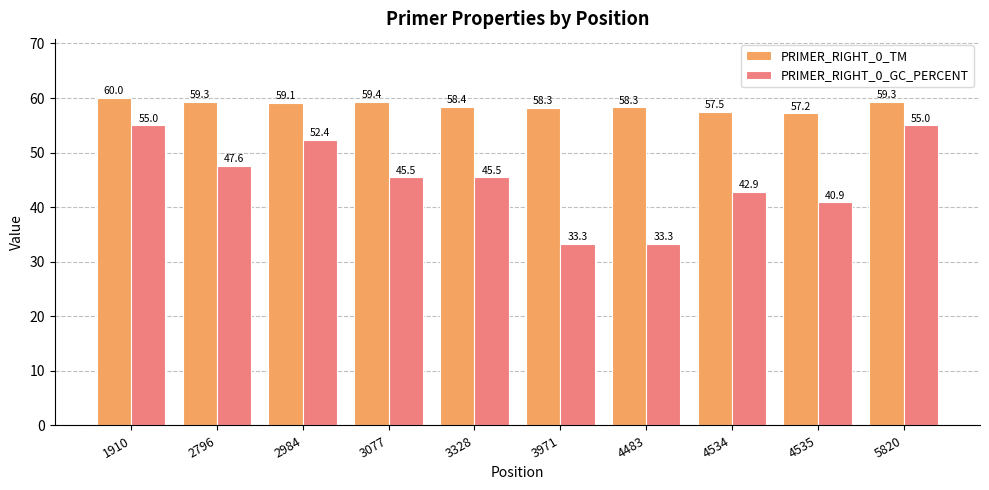

How many series are shown in this chart?

2